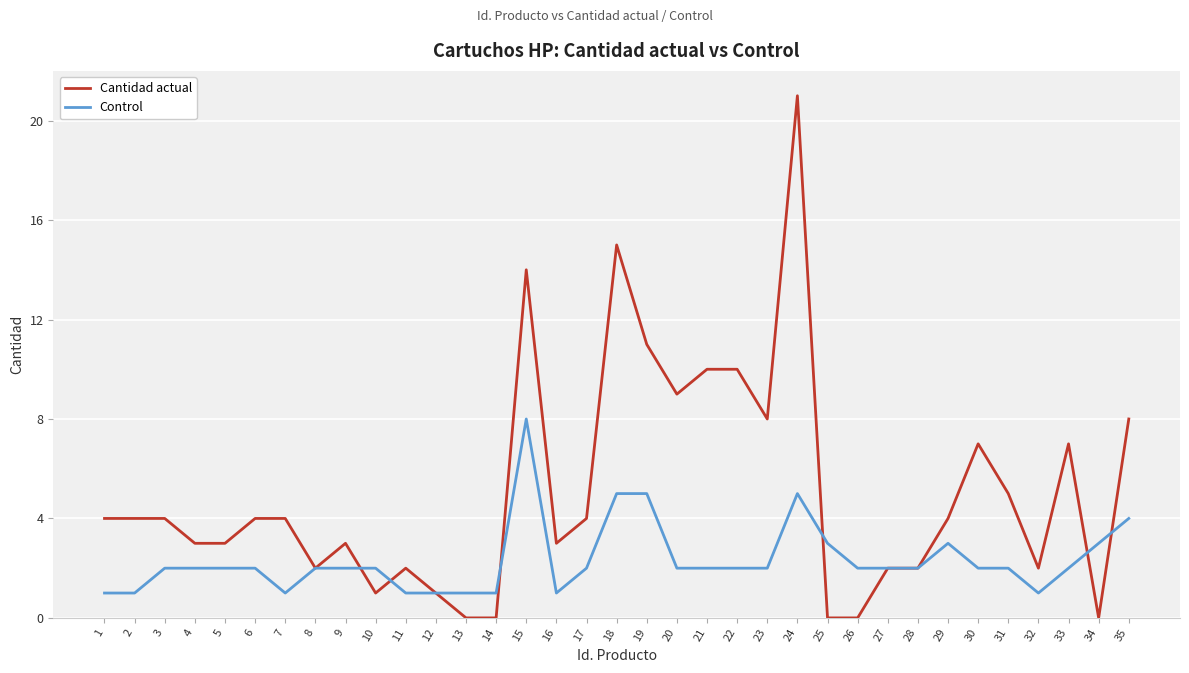

Is it true that Control equals 1 at 8?

False